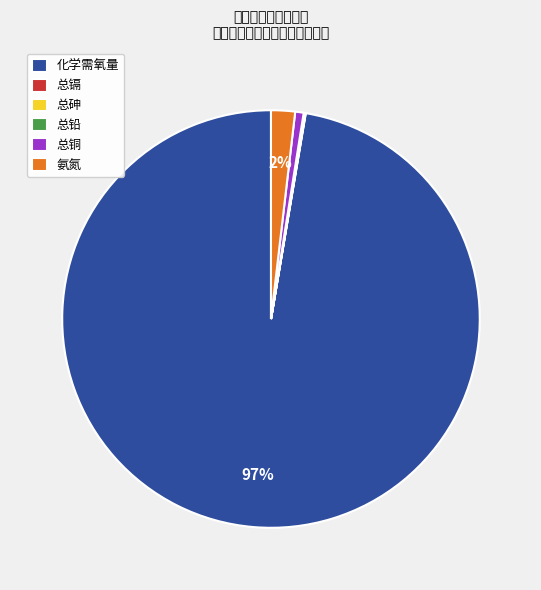

What percentage is the 氨氮 slice, to the nearest percent?

2%